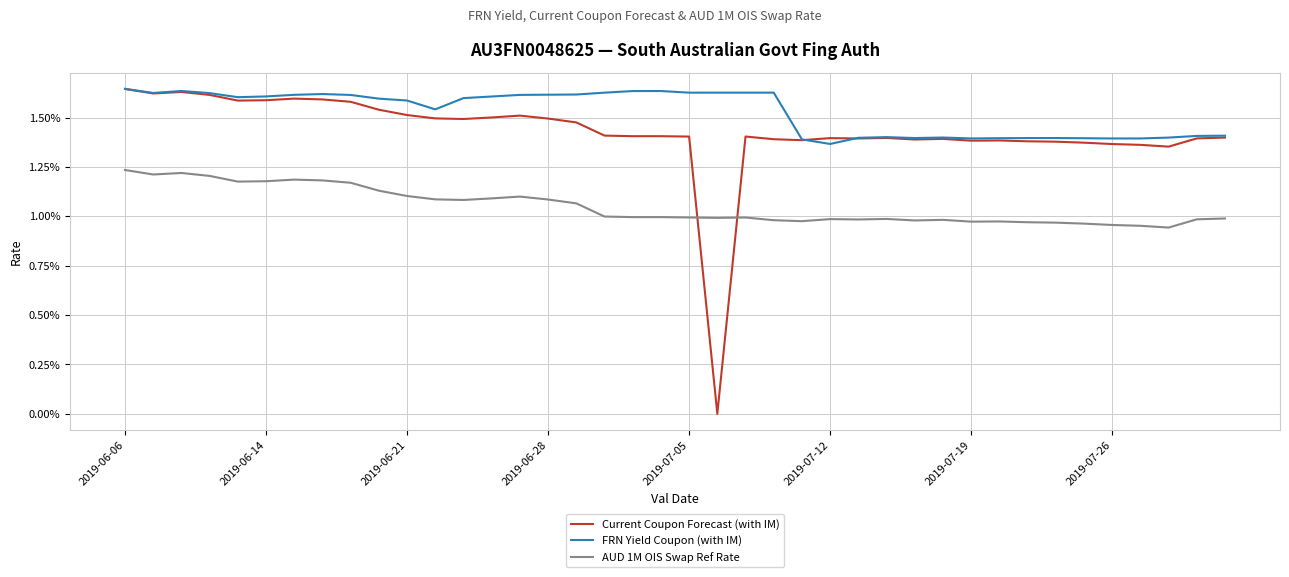

What are all the series names shown in the legend?

Current Coupon Forecast (with IM), FRN Yield Coupon (with IM), AUD 1M OIS Swap Ref Rate